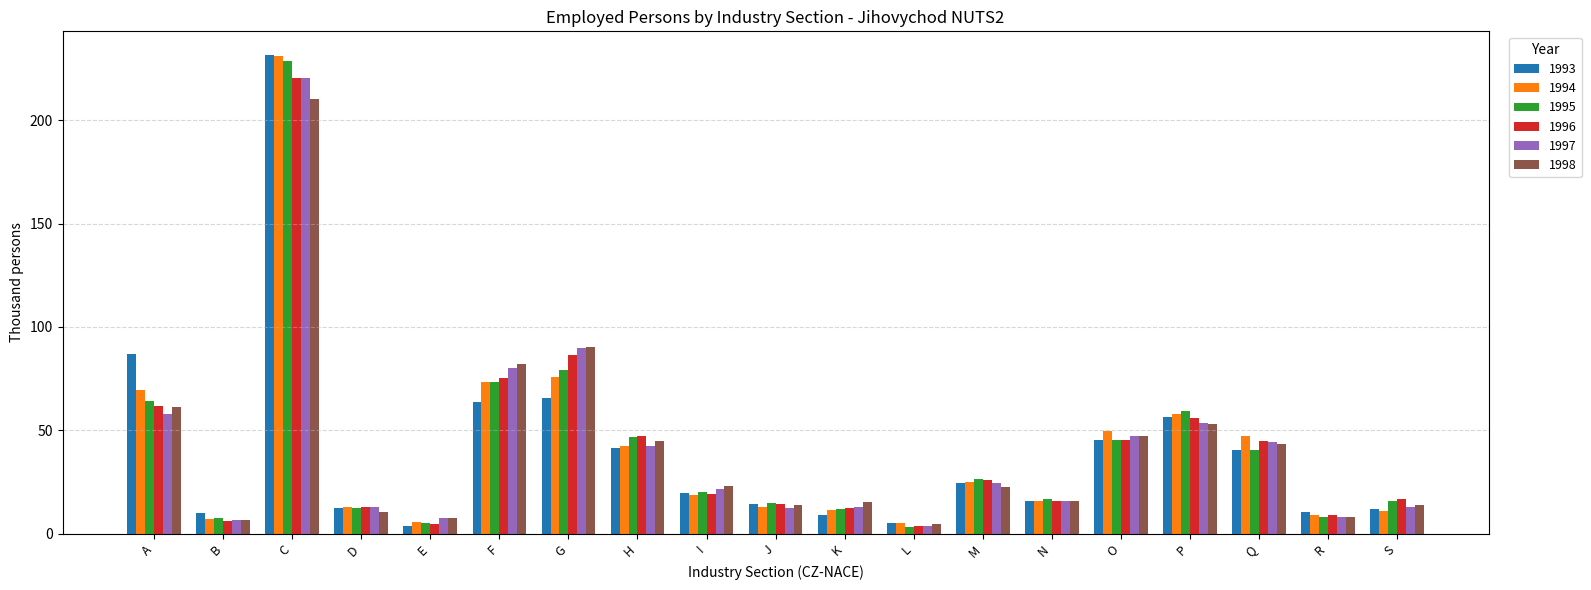

What is the spread (max minus min) of values at C?

21.4